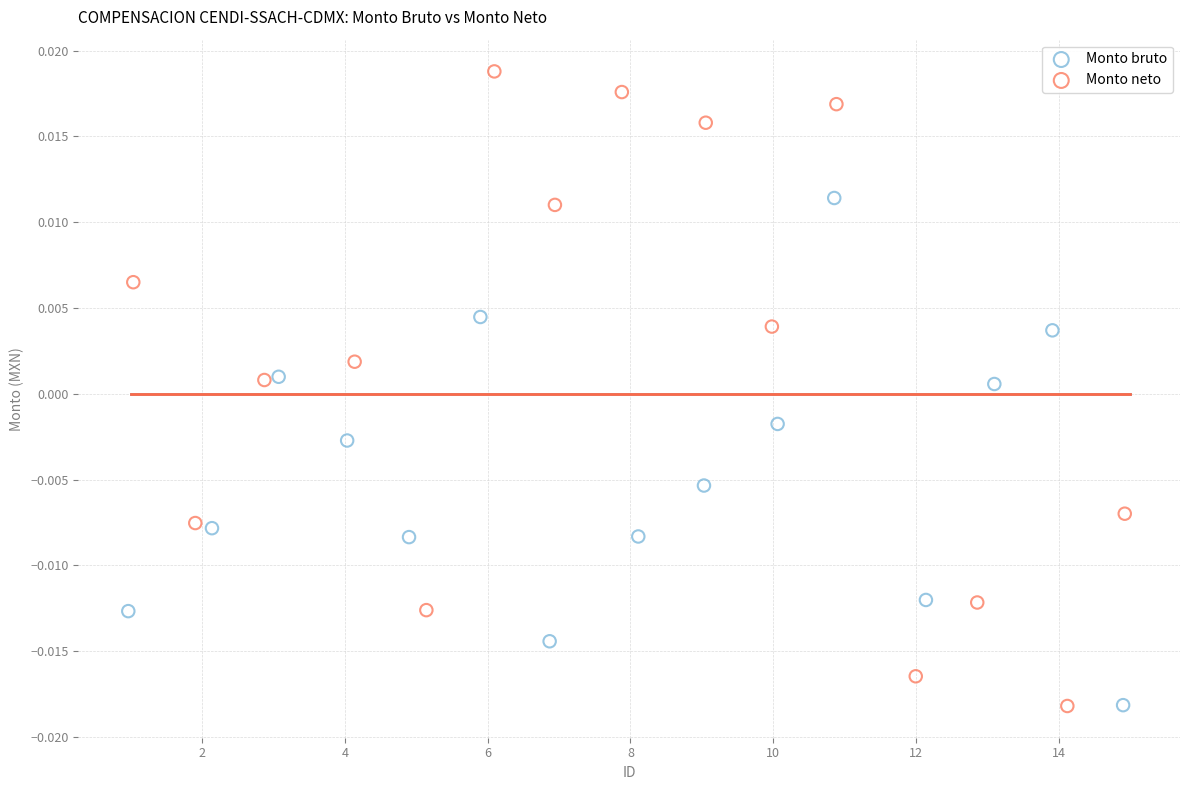

Which series reaches the maximum Y coordinate?

Monto neto